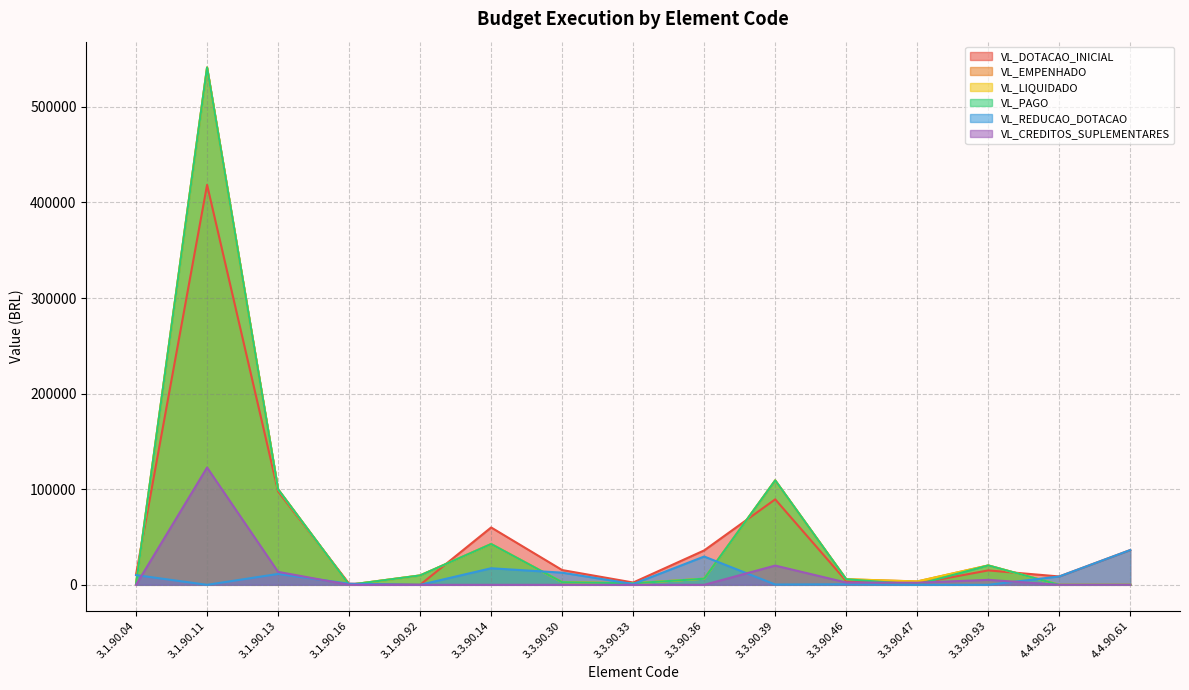

How many lines are shown in the chart?

6